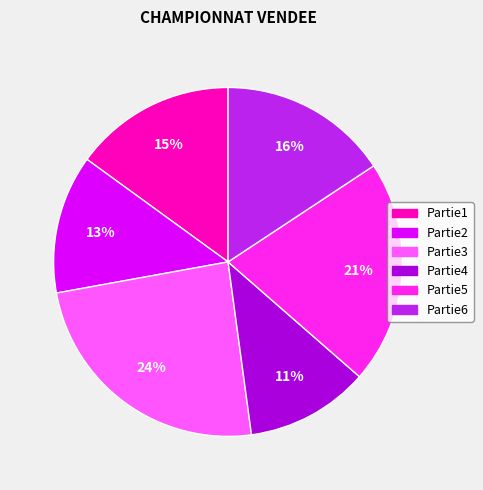

Between Partie2 and Partie4, which is larger?

Partie2